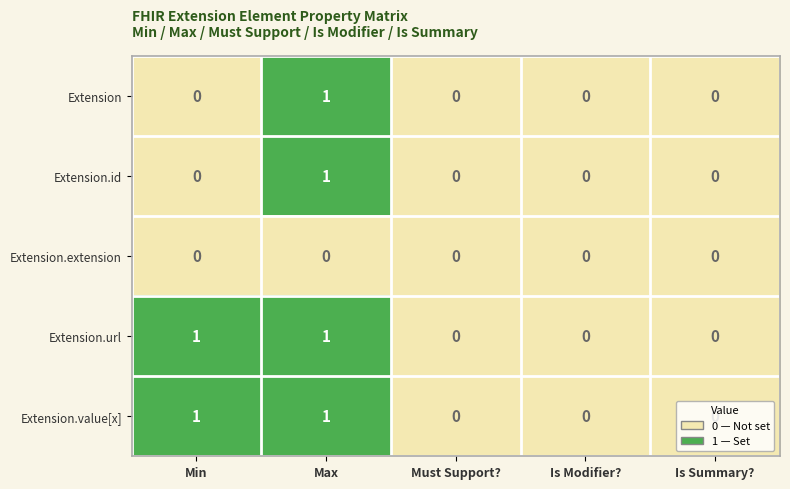

The value of Extension.url at Max is 1. True or false?

True